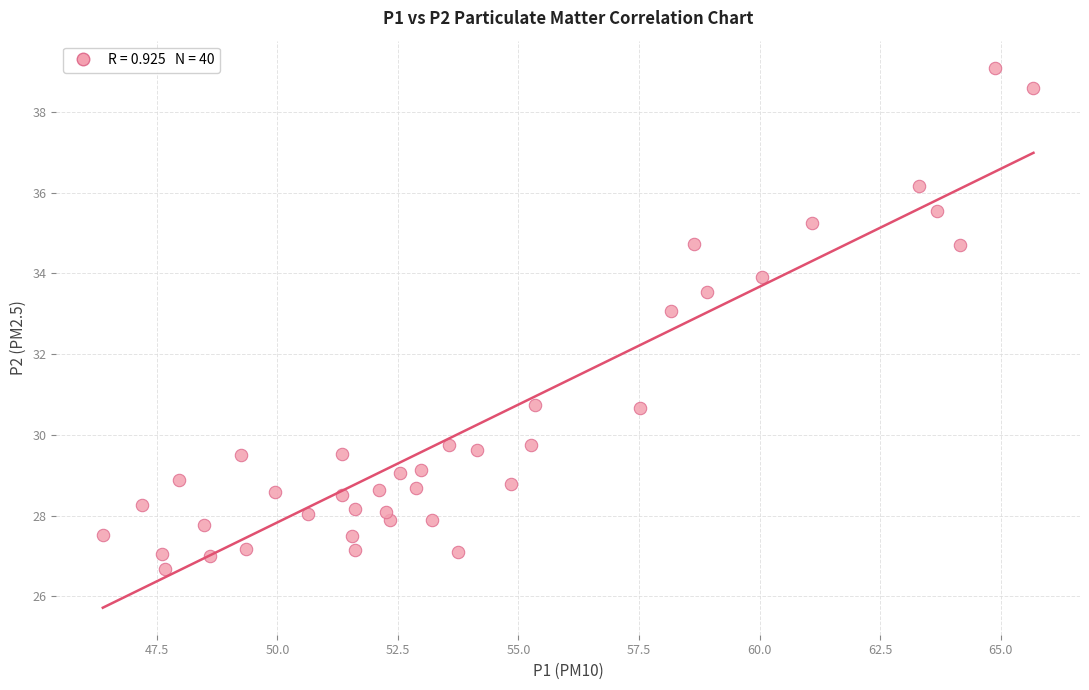

What Y value in the scatter plot is closest to 32?

33.1